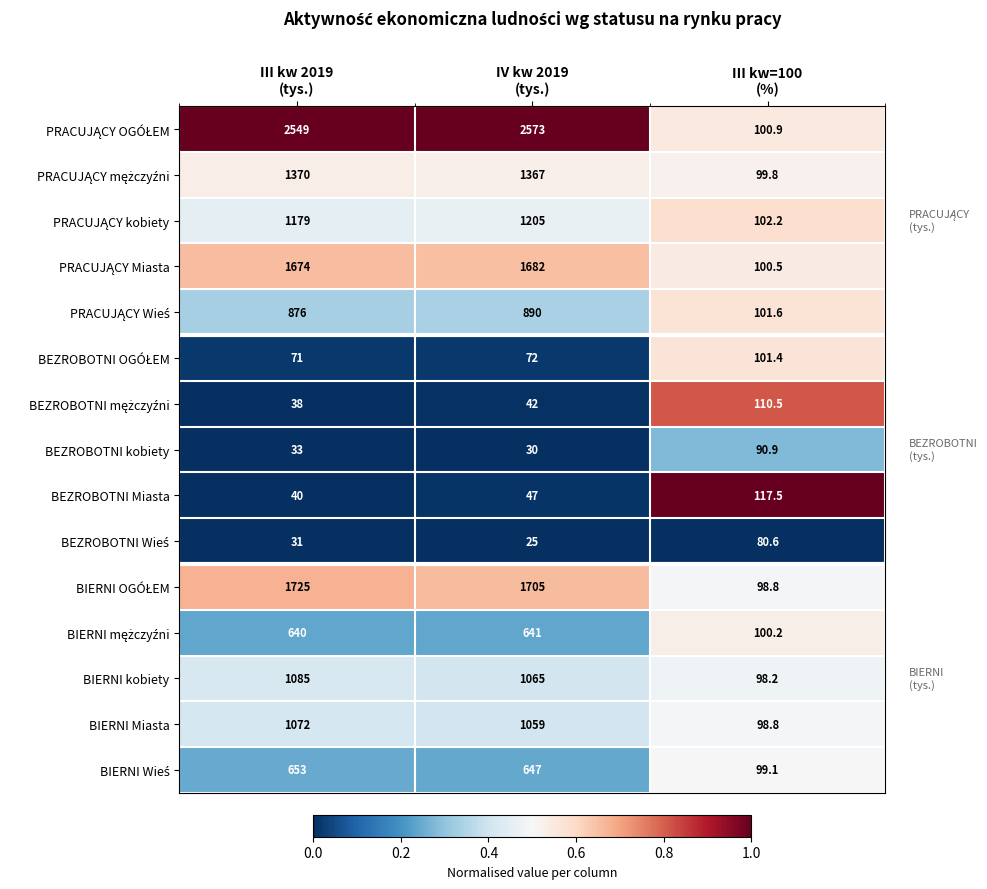

At which category does the chart reach its peak across all series?

IV kw 2019
(tys.)